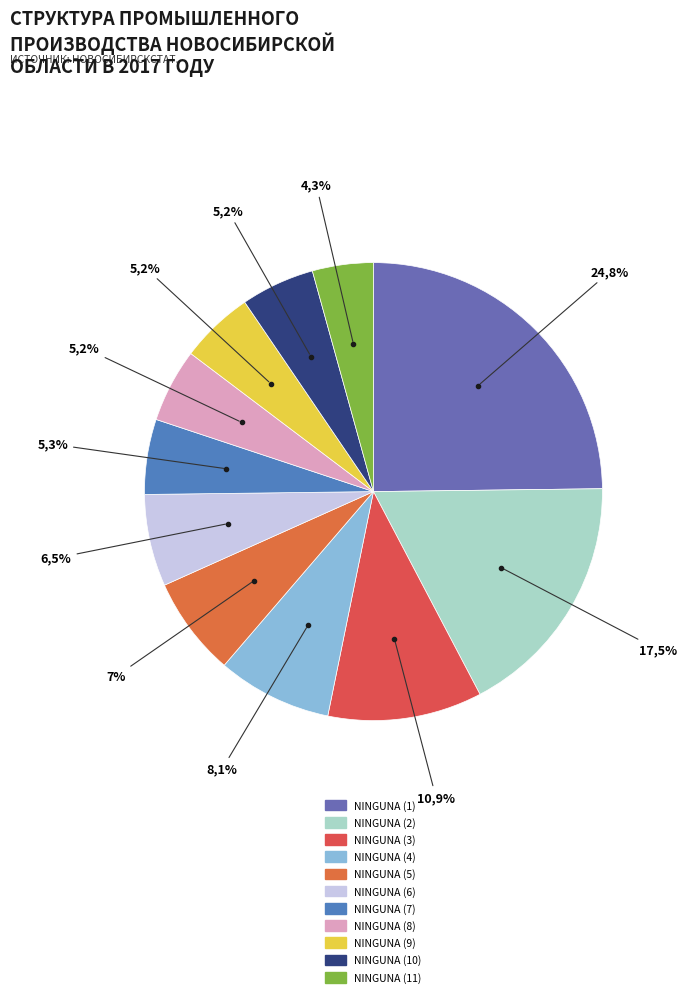

To the nearest percent, what portion does NINGUNA (6) represent?

6%